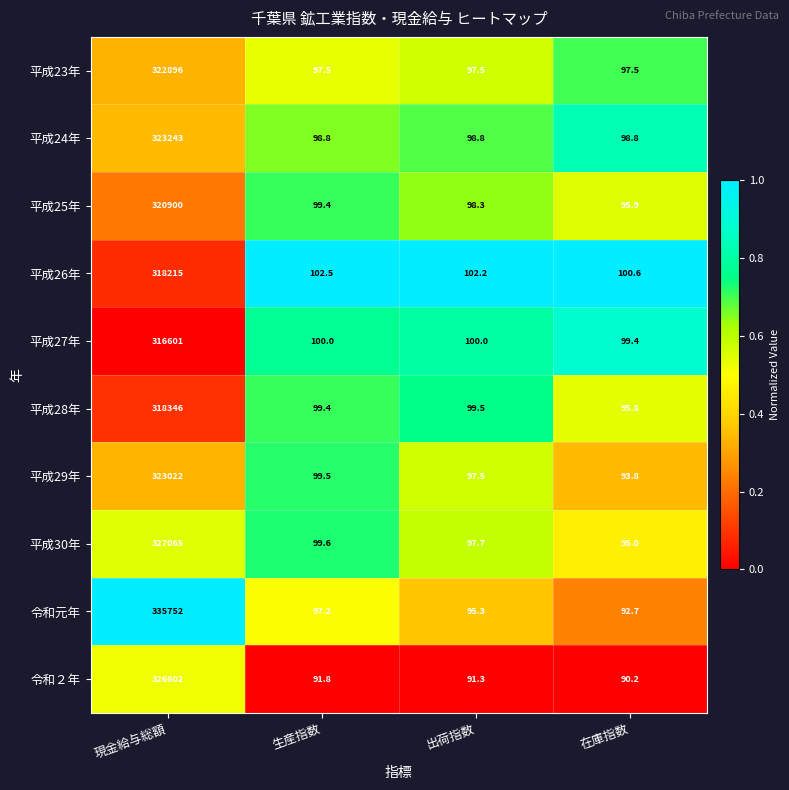

Which series has the largest range (max minus min)?

令和元年